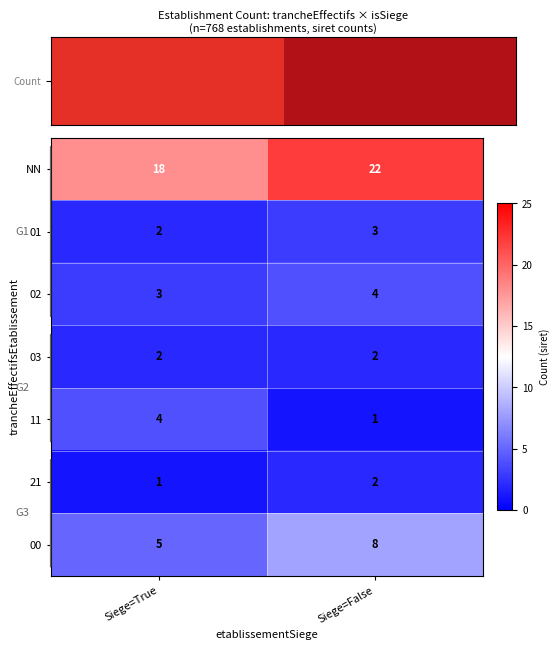

What is the difference between the highest and lowest values at Siege=False?

21